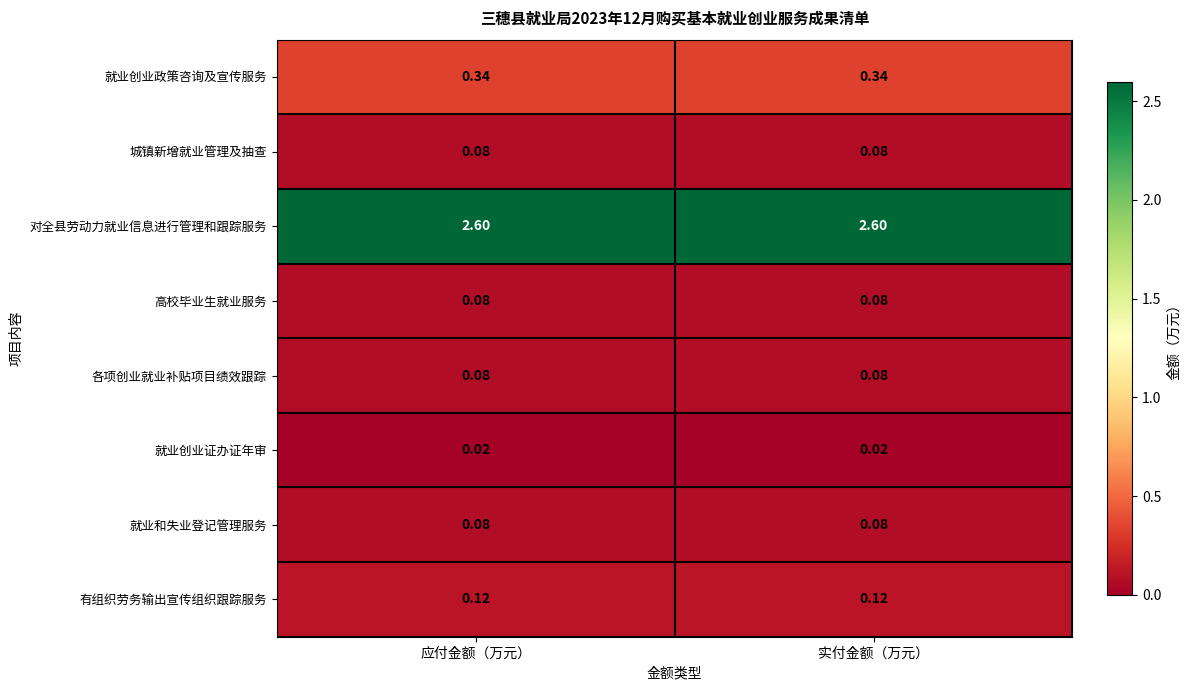

Which series has the largest total across all categories?

对全县劳动力就业信息进行管理和跟踪服务